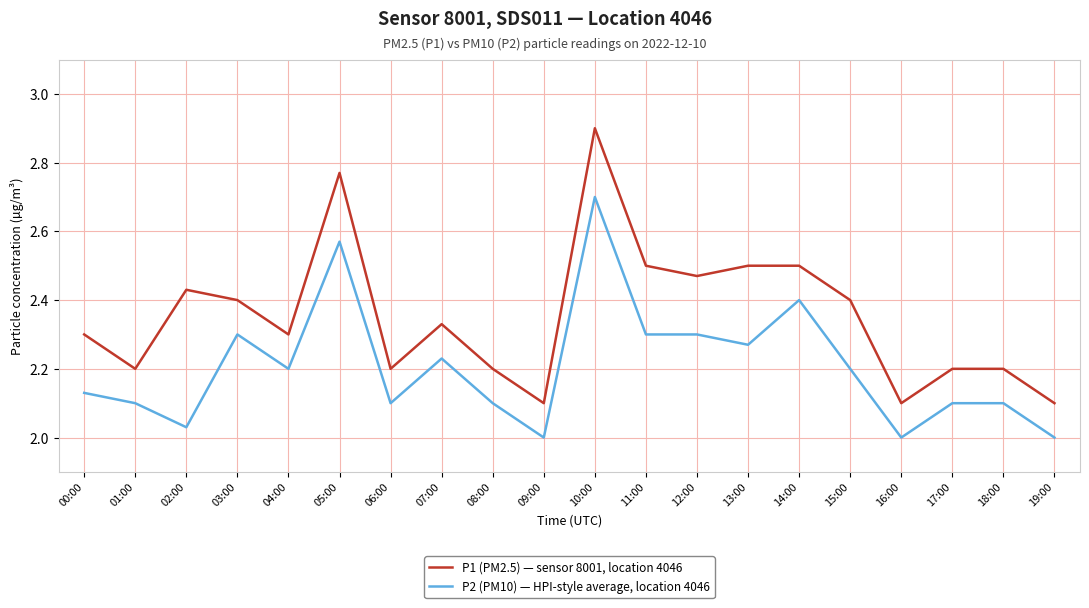

What is the difference between the P2 (PM10) — HPI-style average, location 4046 values at 07:00 and 11:00?

0.1